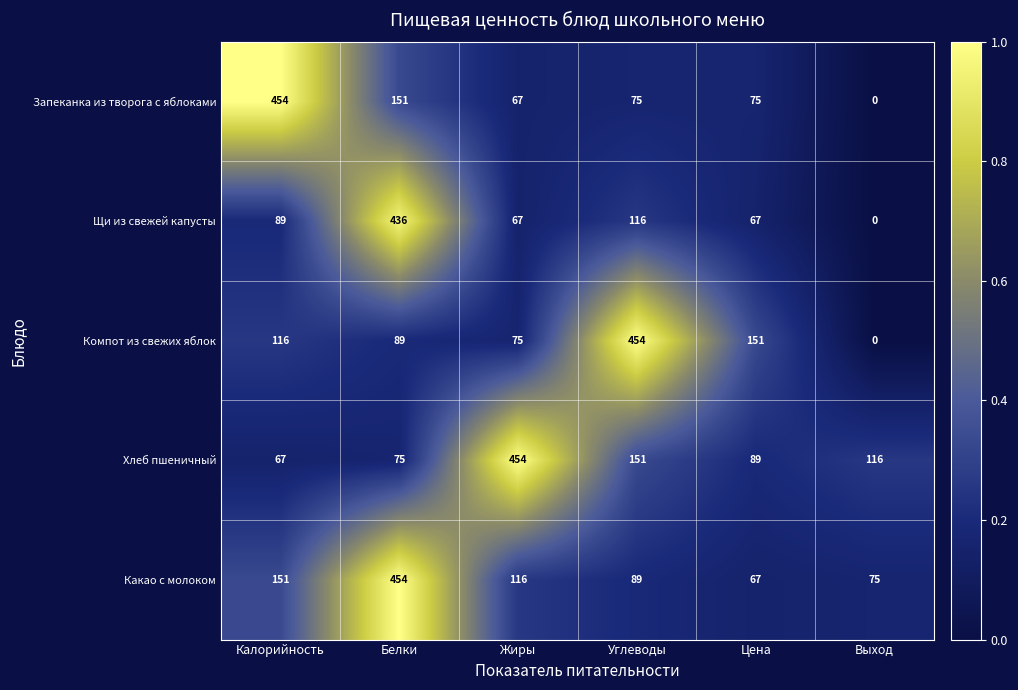

Is it true that Компот из свежих яблок equals 41 at Жиры?

False